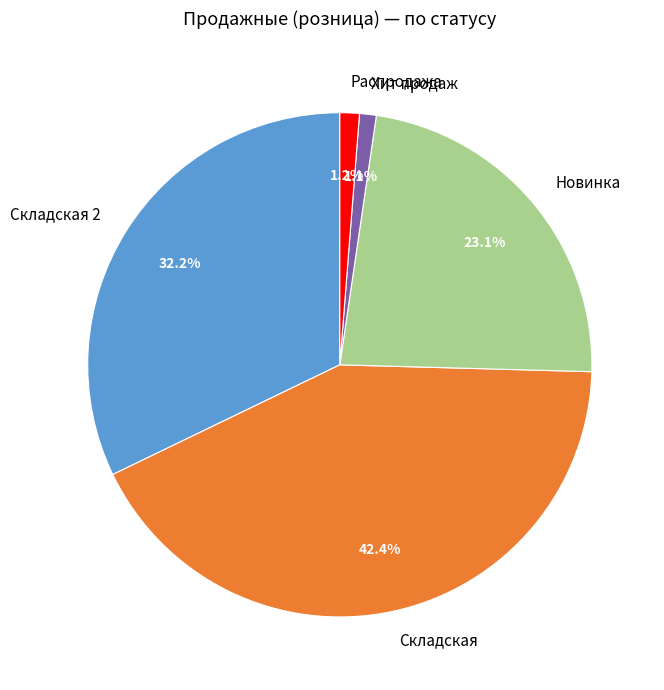

Combined, do Складская 2 and Хит продаж account for over 50%?

No